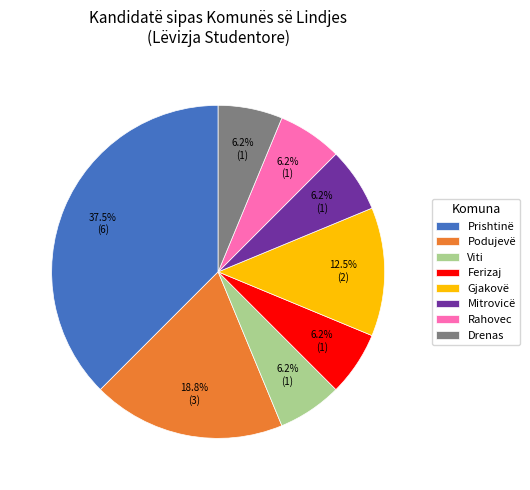

Between Viti and Prishtinë, which is larger?

Prishtinë